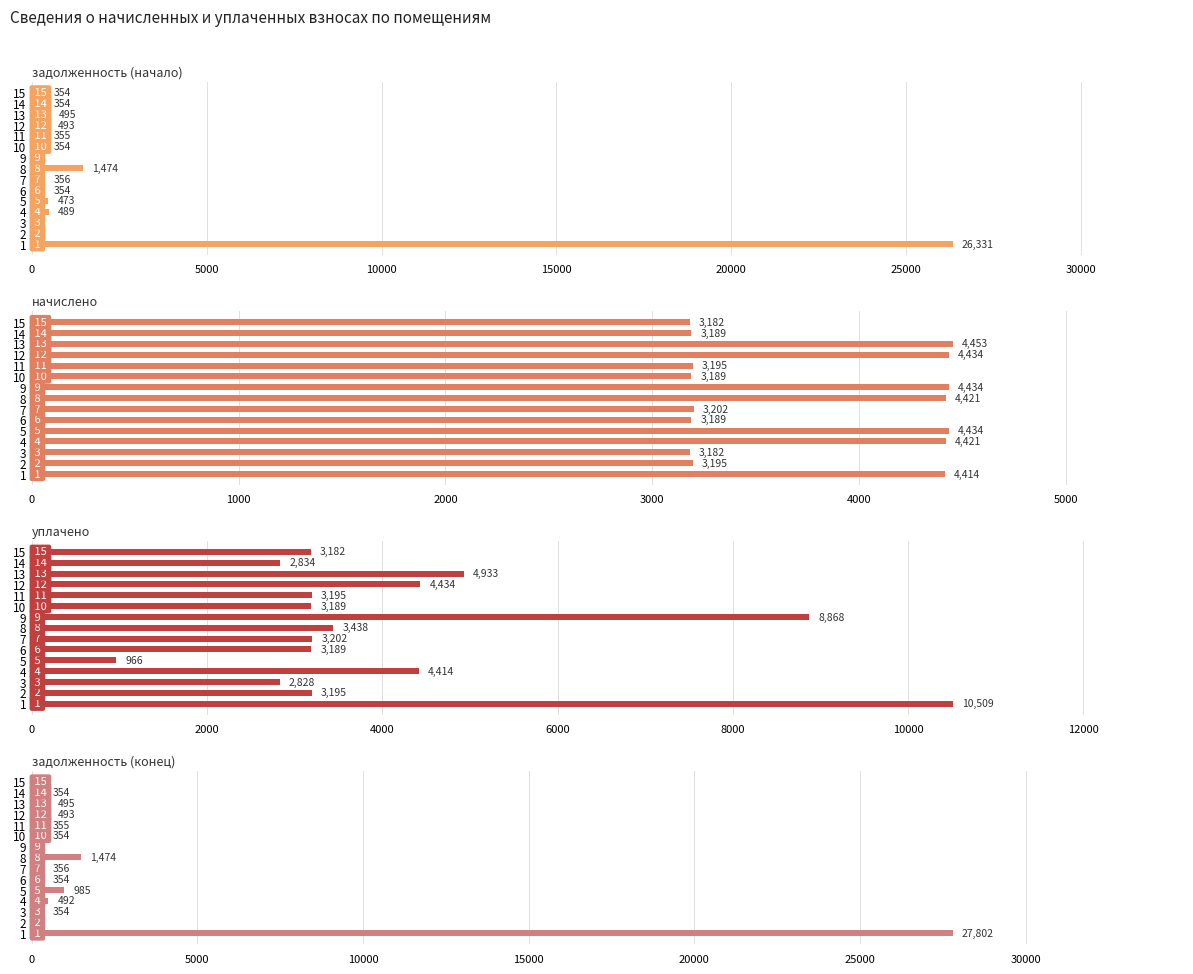

What are all the series names shown in the legend?

задолженность (начало), начислено, уплачено, задолженность (конец)